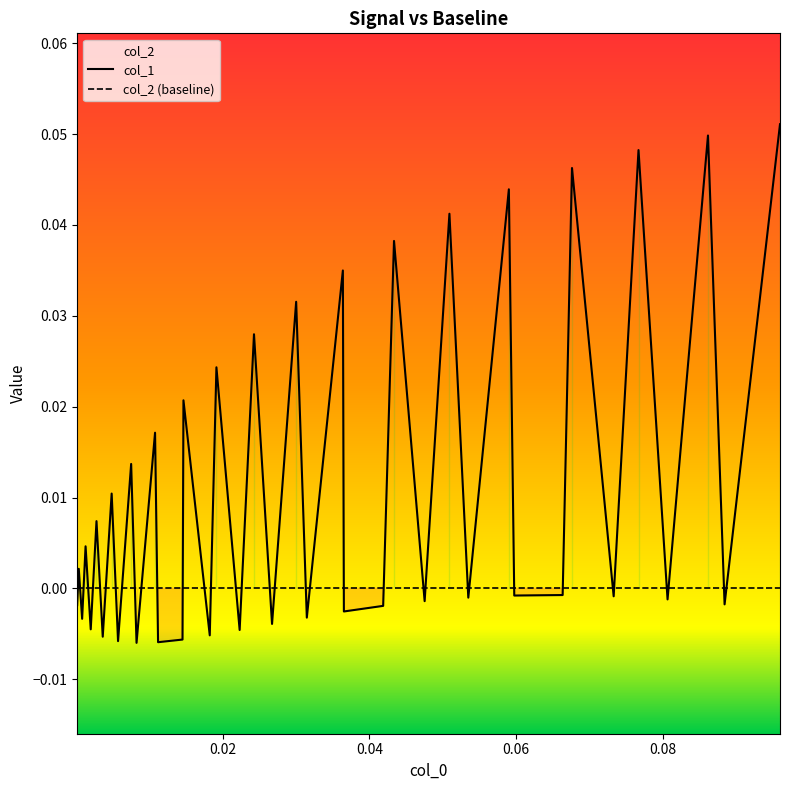

In col_1, how many points are lower than both neighbors (excluding endpoints)?

17